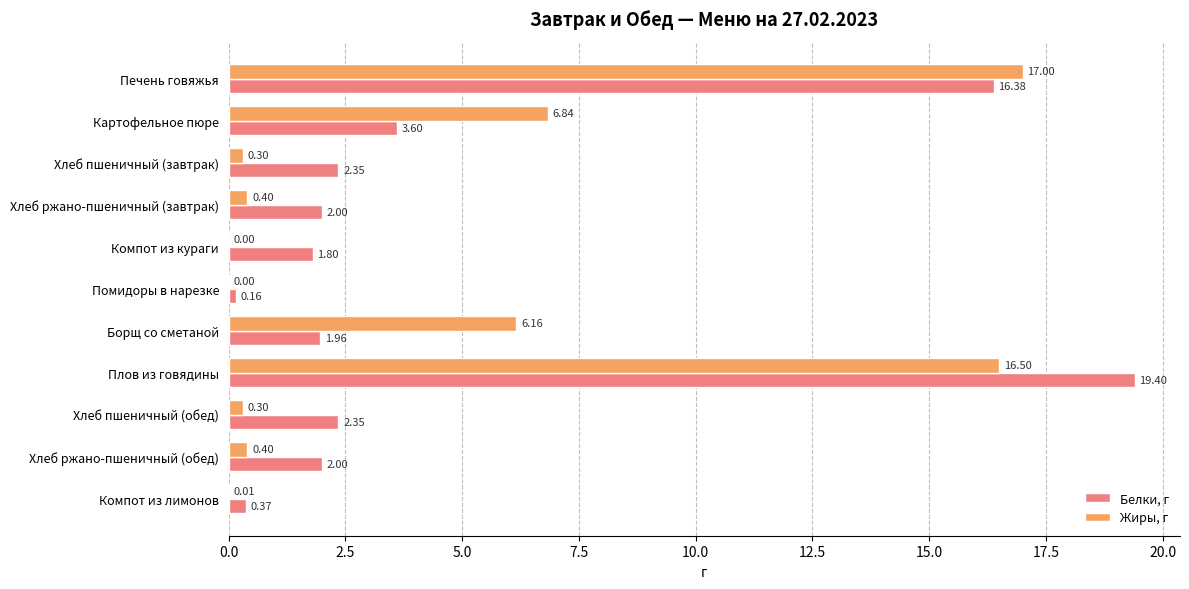

What is the sum of all Белки, г values?

52.4